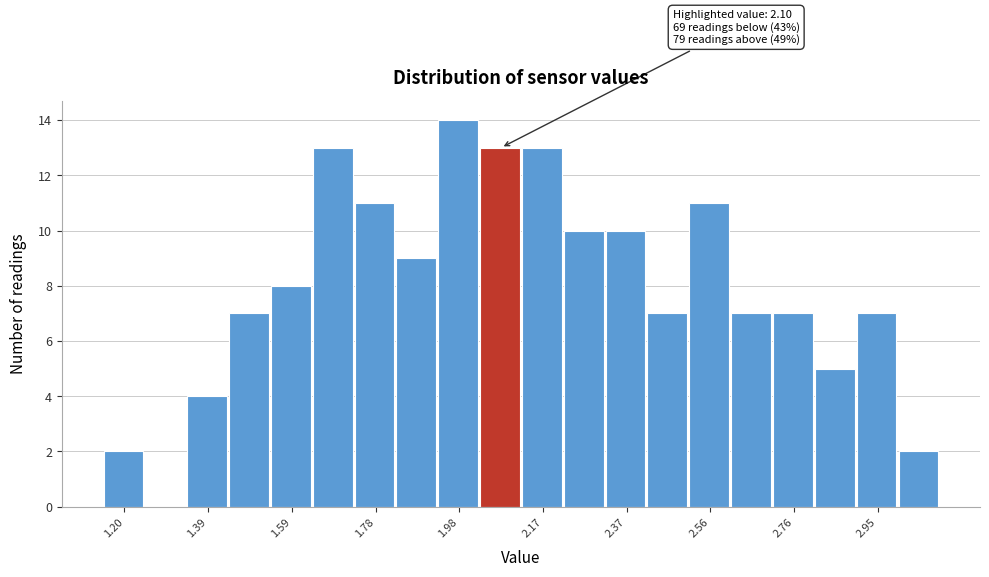

Which range on the x-axis has the tallest bar?

1.94 to 2.02